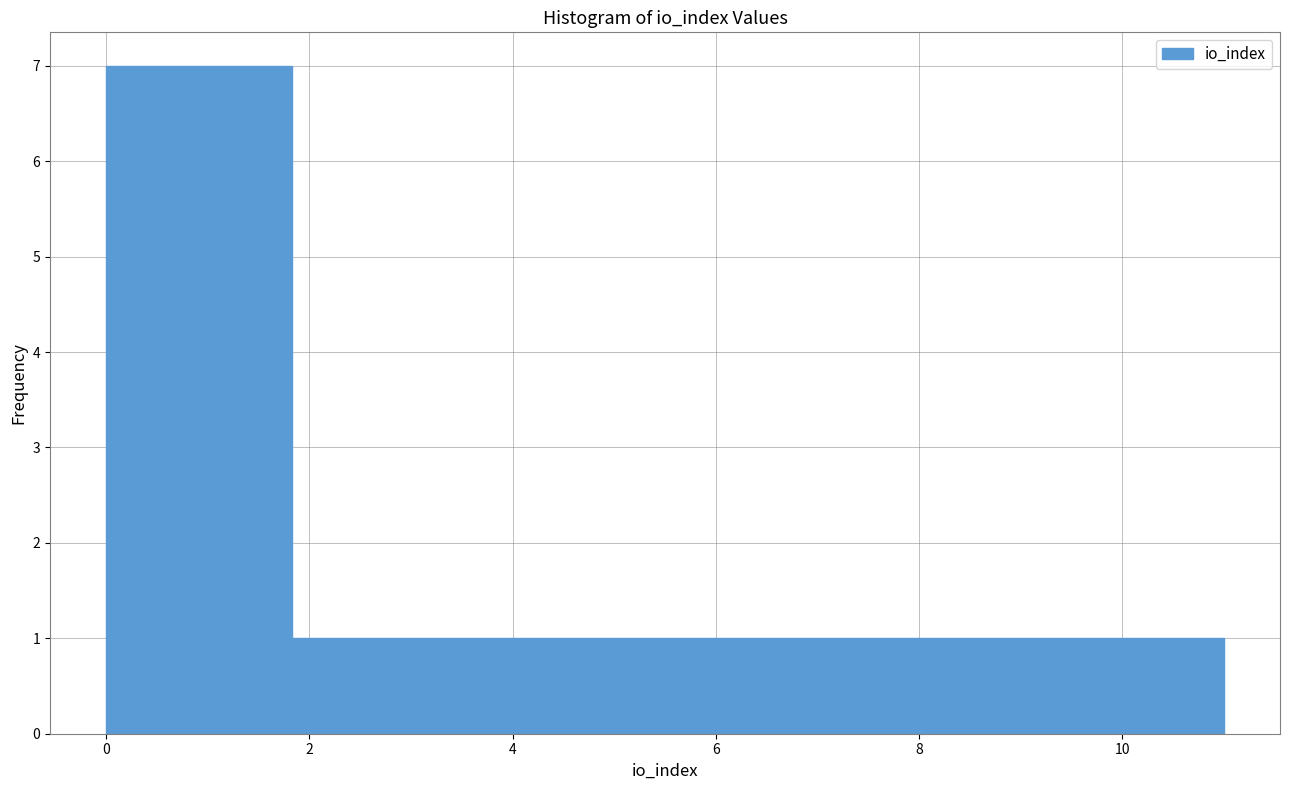

Reading left to right, transcribe this chart: for each bar, give the range it covers on the x-axis and its height. Neither the bar edges nor the heights are printed on the chart, so give them approximately, as read against the axes.

0.0 to 1.0: 7
1.0 to 1.8: 7
1.8 to 2.8: 1
2.8 to 3.6: 1
3.6 to 4.6: 1
4.6 to 5.6: 1
5.6 to 6.4: 1
6.4 to 7.4: 1
7.4 to 8.2: 1
8.2 to 9.2: 1
9.2 to 10.0: 1
10.0 to 11.0: 1